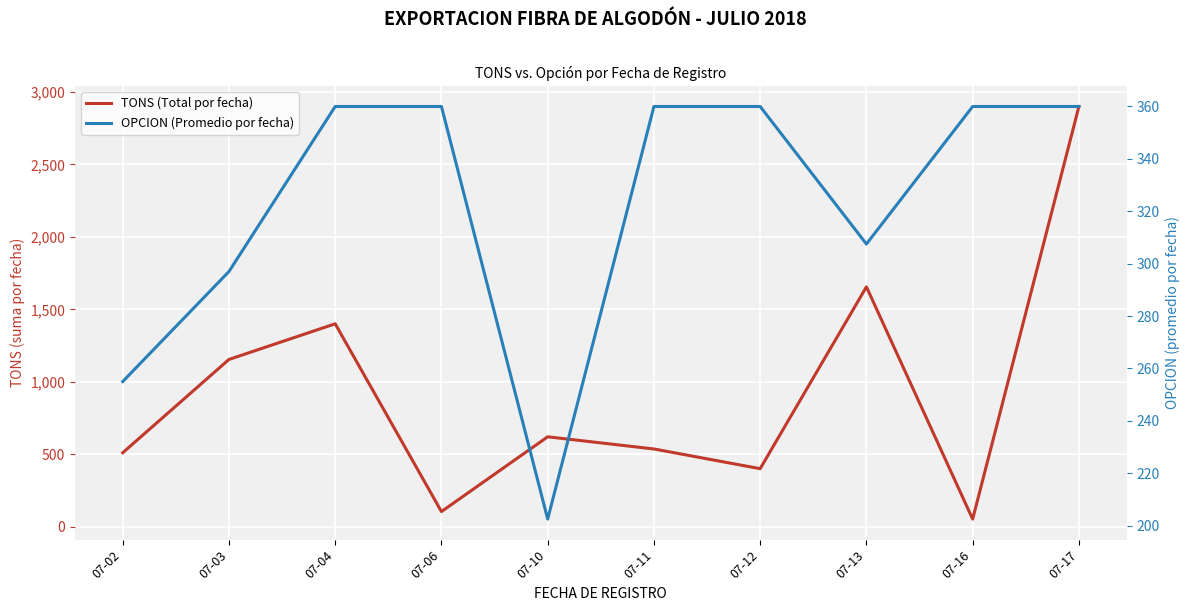

What is the spread (max minus min) of values at 07-04?

1040.0